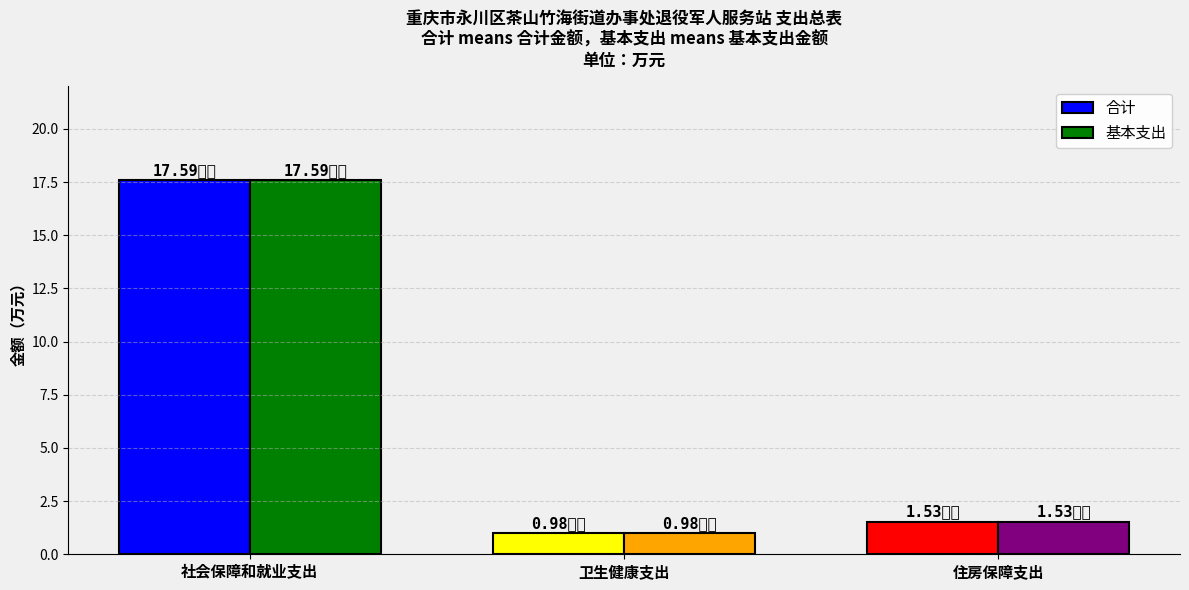

Rank the categories by 合计 value from highest to lowest.

社会保障和就业支出, 住房保障支出, 卫生健康支出